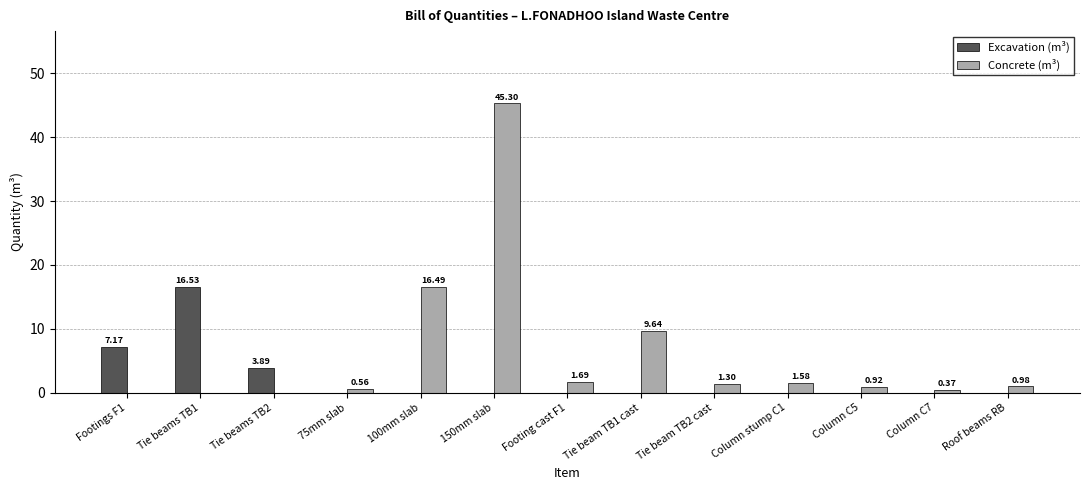

Which series has the largest total across all categories?

Concrete (m³)